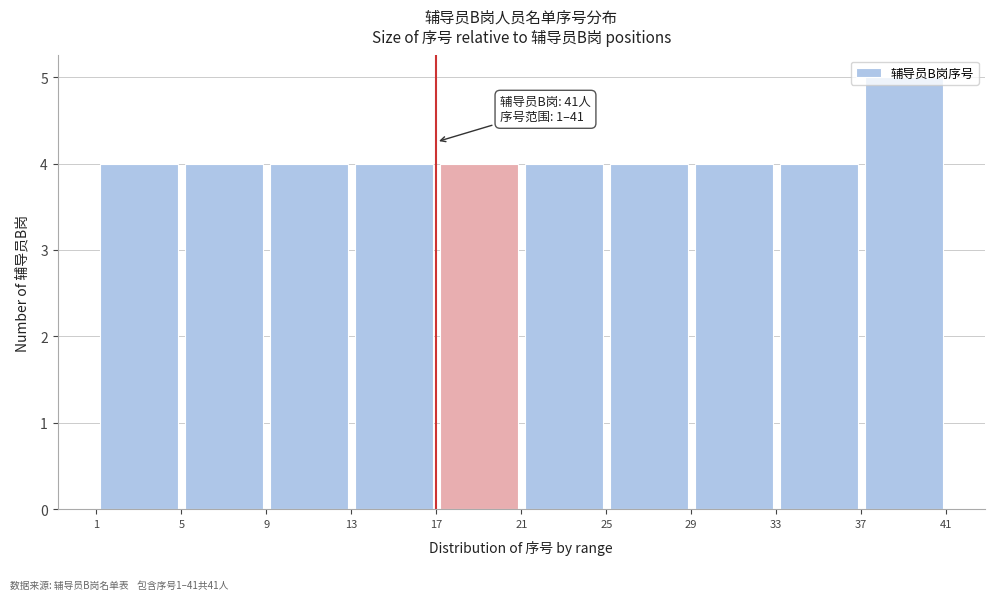

Over which range of the x-axis is the bar tallest?

37 to 41